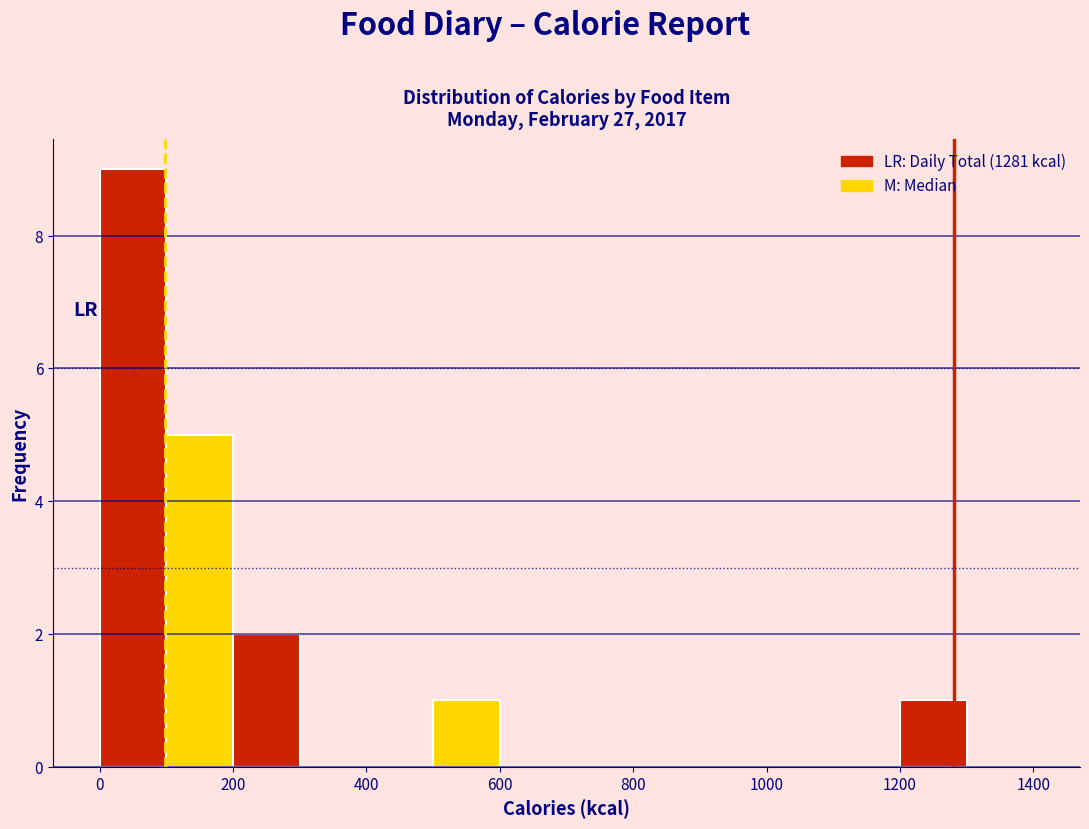

Reading left to right, transcribe this chart: for each bar, give the range it covers on the x-axis and its height. The values are not printed on the chart, so give them approximately, as read against the axis.

0 to 100: 9
100 to 200: 5
200 to 300: 2
300 to 400: 0
400 to 500: 0
500 to 600: 1
600 to 700: 0
700 to 800: 0
800 to 900: 0
900 to 1000: 0
1000 to 1100: 0
1100 to 1200: 0
1200 to 1300: 1
1300 to 1400: 0